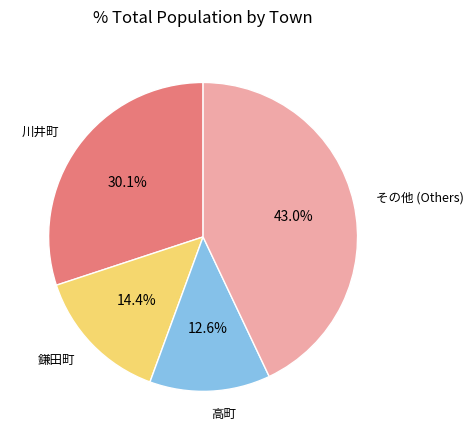

Approximately how many times larger is the value at その他 (Others) compared to 高町?

3.4